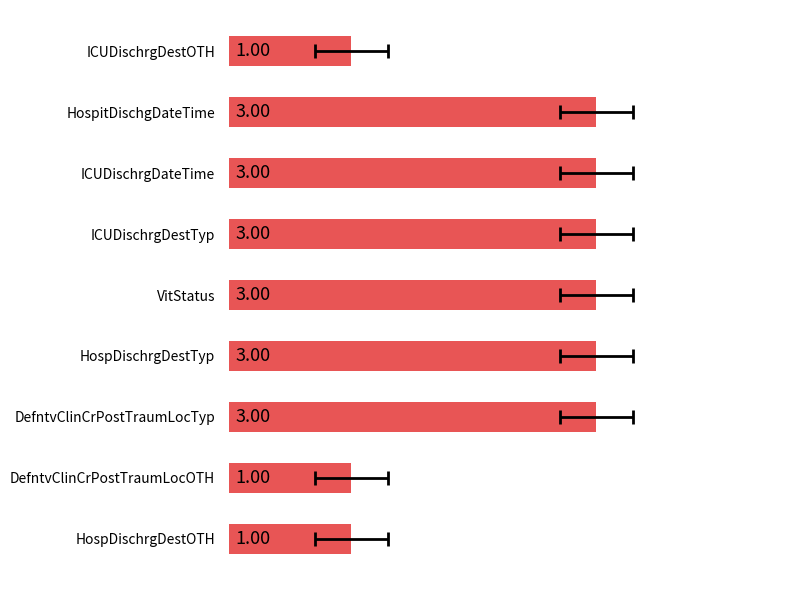

What is the minimum value shown in the chart?

1